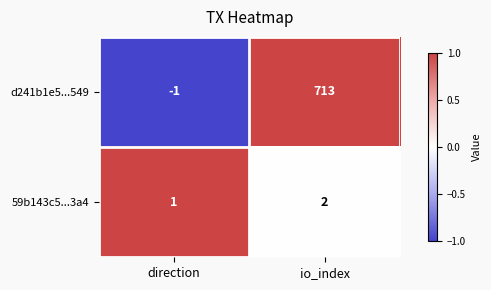

Rank the series by their maximum value, from highest to lowest.

d241b1e5...549, 59b143c5...3a4